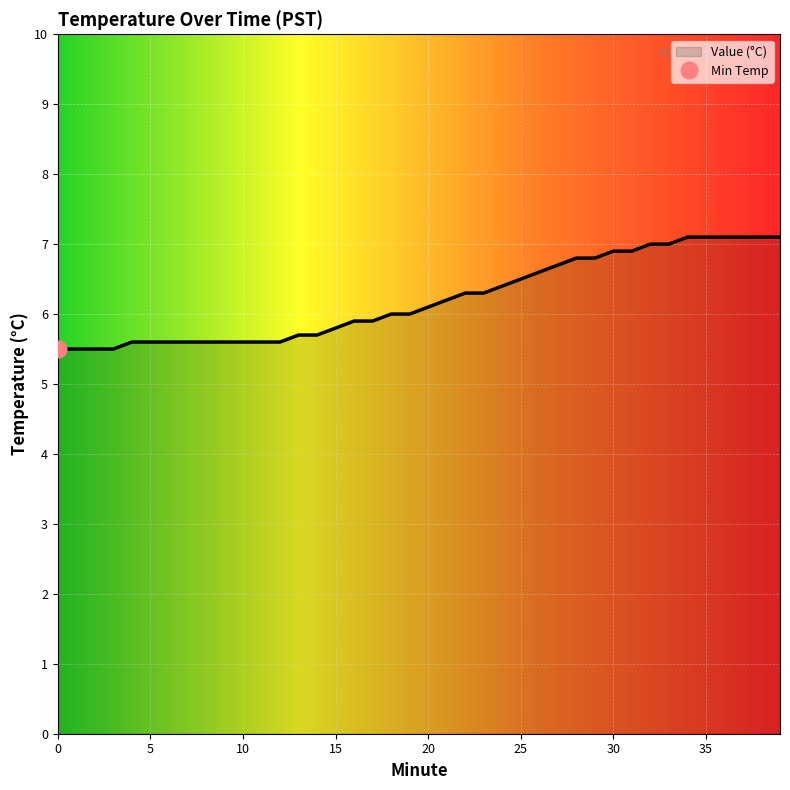

How many values exceed 6?

20